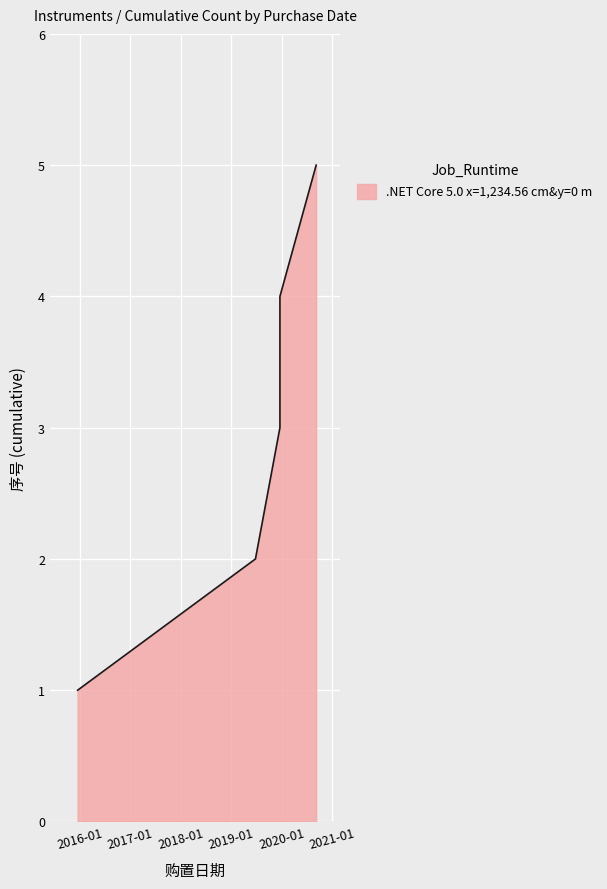

Where is the data nearest to the value 3?

2019-12-20